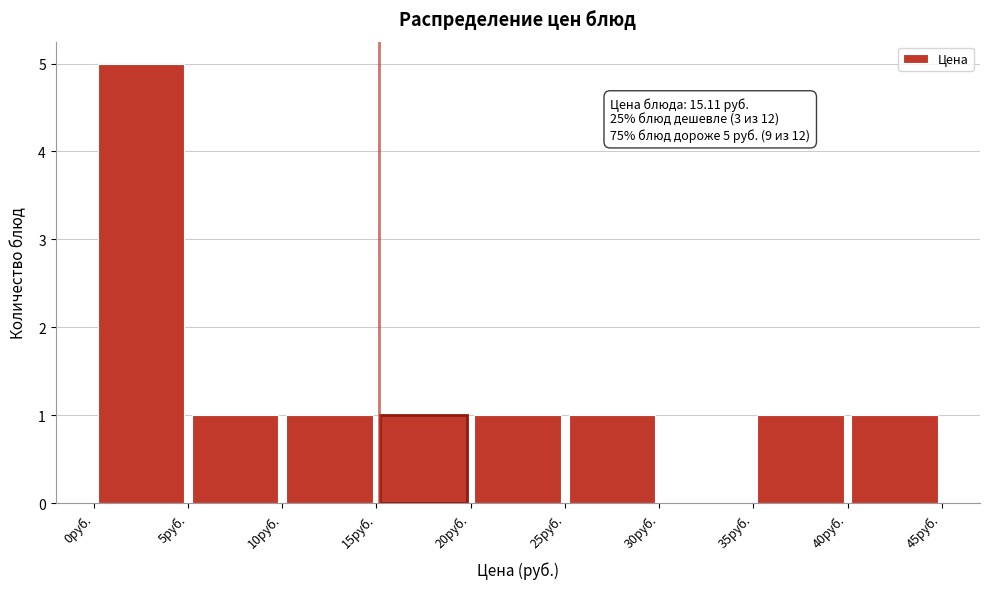

Over which range of the x-axis is the bar tallest?

0 to 5